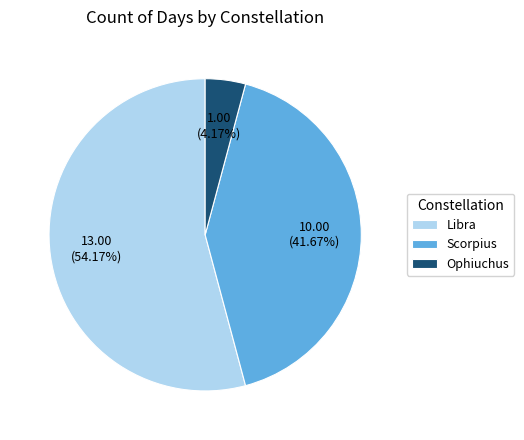

What is the ratio of the value at Ophiuchus to the value at Libra?

0.1